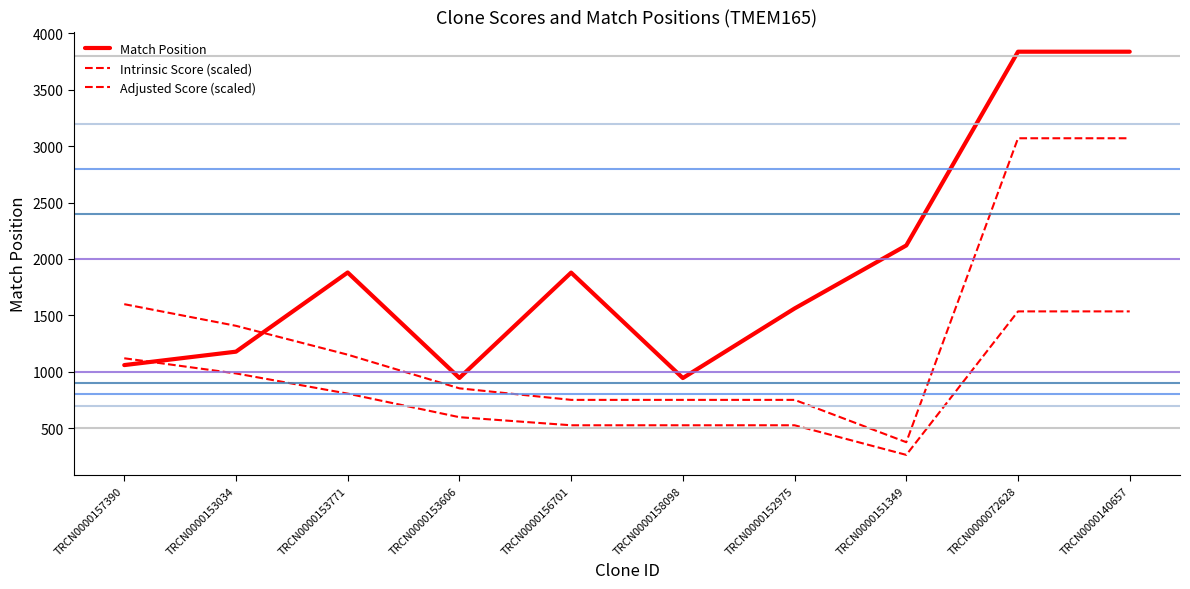

Reading right to left, list all the values displayed in this chart.

Match Position: TRCN0000140657=3838.0	TRCN0000072628=3838.0	TRCN0000151349=2120.0	TRCN0000152975=1561.0	TRCN0000158098=944.0	TRCN0000156701=1879.0	TRCN0000153606=945.0	TRCN0000153771=1880.0	TRCN0000153034=1178.0	TRCN0000157390=1059.0
Intrinsic Score: TRCN0000140657=3070.4	TRCN0000072628=3070.4	TRCN0000151349=375.3	TRCN0000152975=750.5	TRCN0000158098=750.5	TRCN0000156701=750.5	TRCN0000153606=852.9	TRCN0000153771=1151.4	TRCN0000153034=1407.3	TRCN0000157390=1599.2
Adjusted Score: TRCN0000140657=1535.2	TRCN0000072628=1535.2	TRCN0000151349=262.7	TRCN0000152975=525.4	TRCN0000158098=525.4	TRCN0000156701=525.4	TRCN0000153606=597.0	TRCN0000153771=806.0	TRCN0000153034=985.1	TRCN0000157390=1119.4